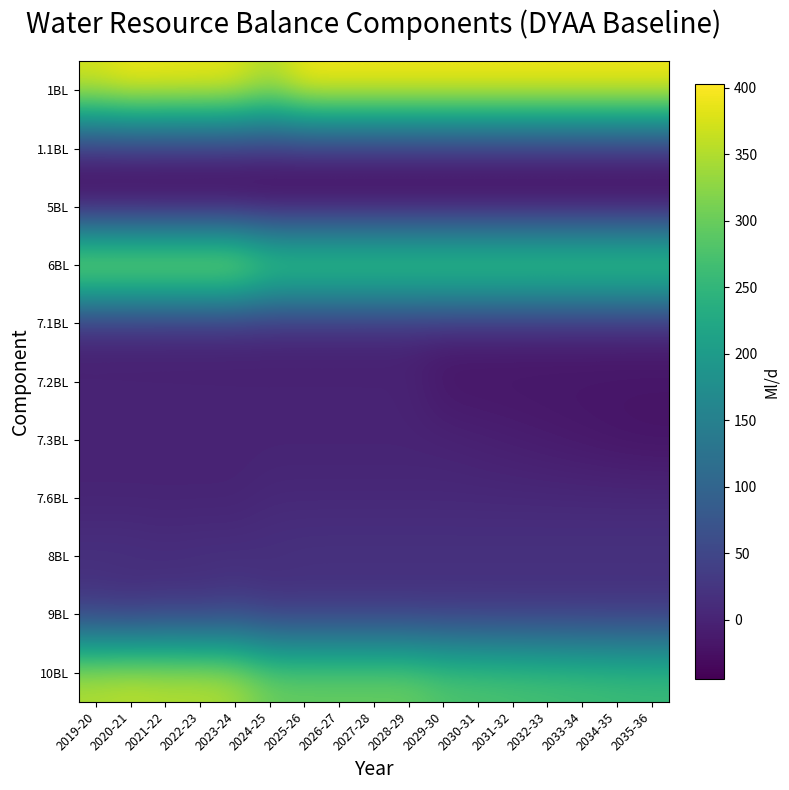

At which category does the chart reach its peak across all series?

2025-26